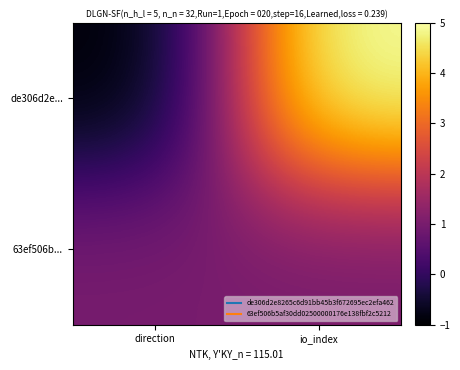

List the series in order of their peak value, lowest first.

63ef506b..., de306d2e...